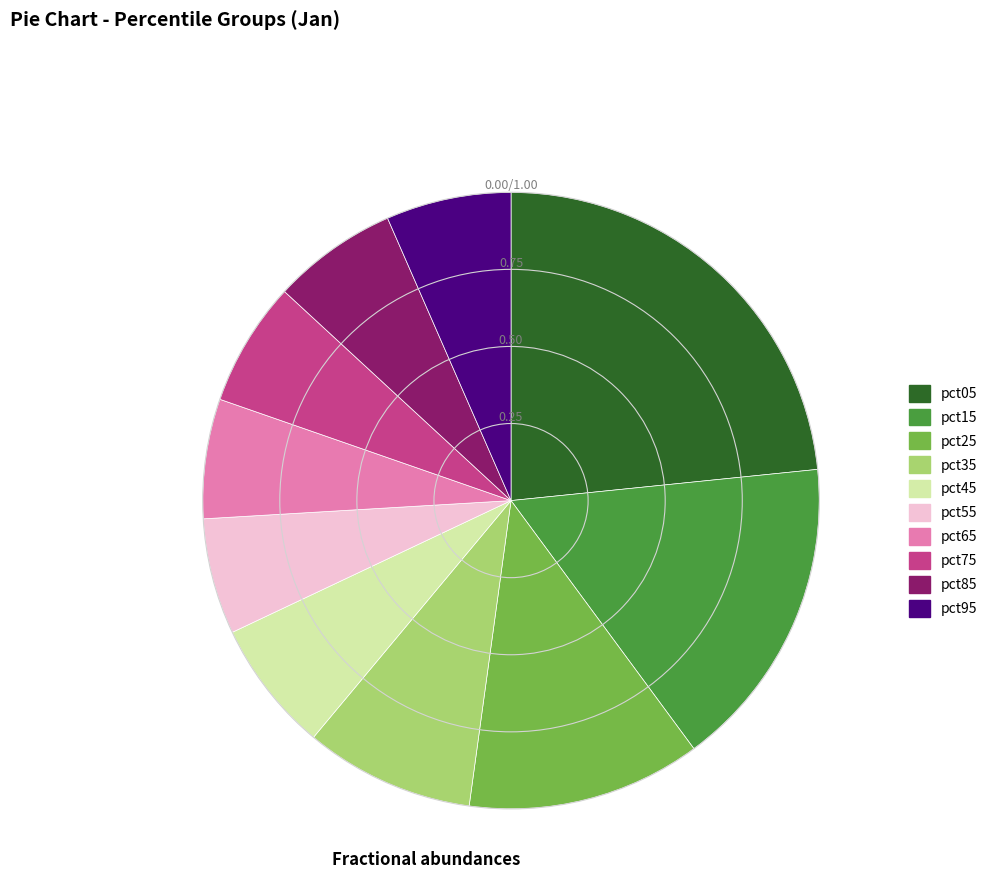

Does any single category account for the majority?

No